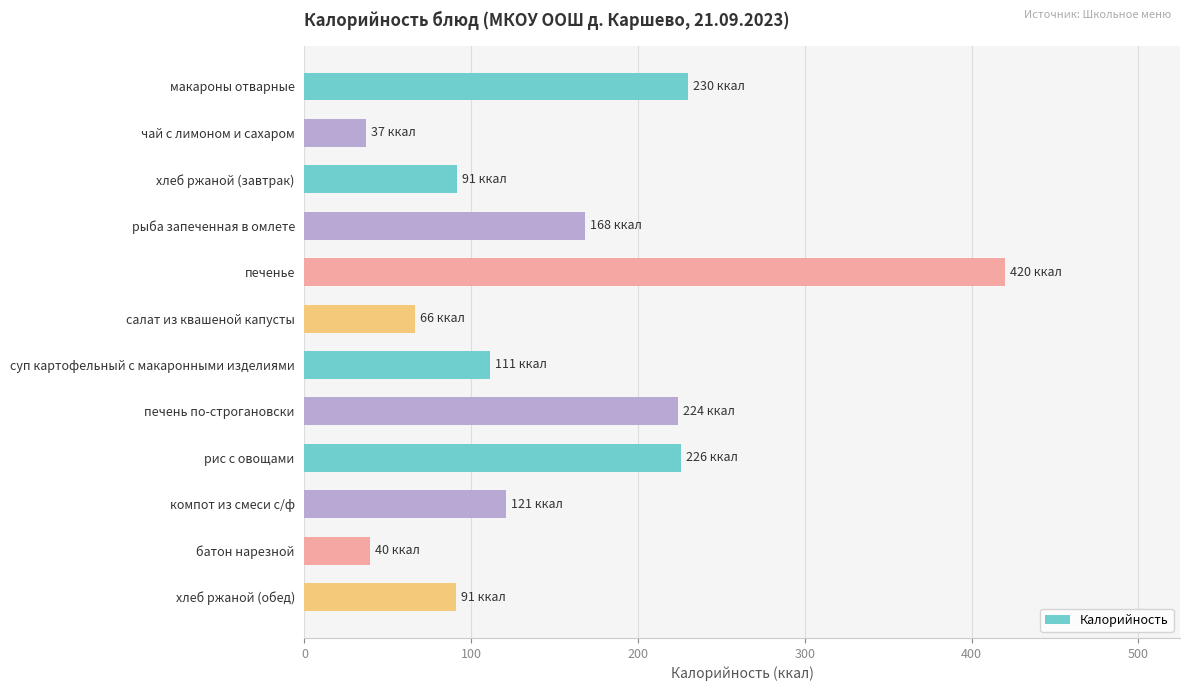

What is the change in value from печенье to печень по-строгановски?

-196.0